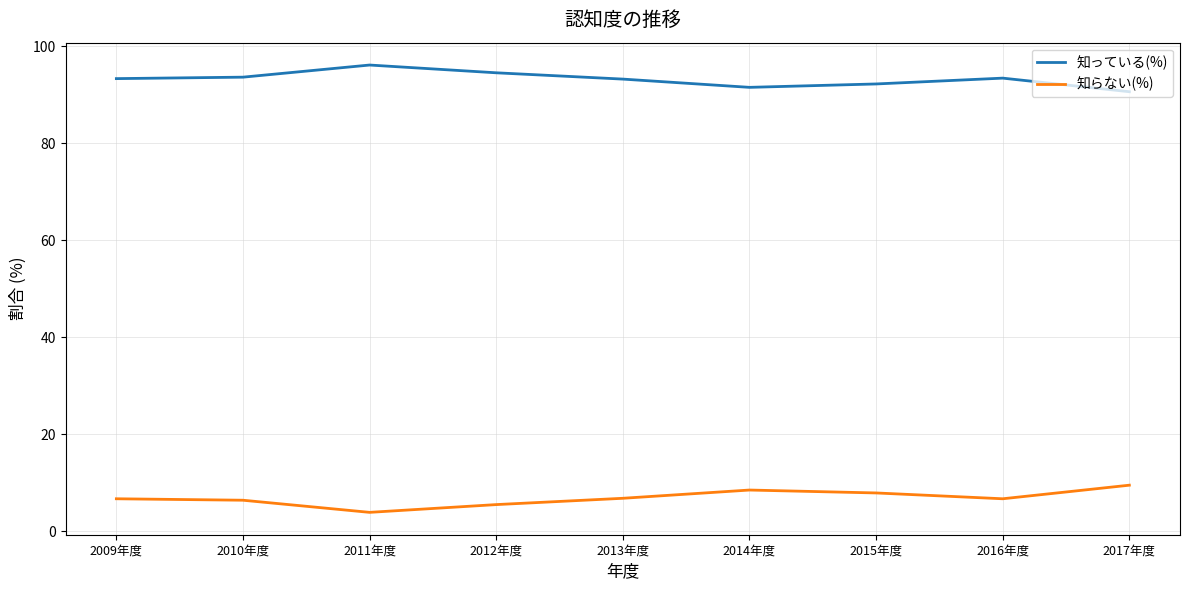

Which category has the lowest value across all series?

2011年度